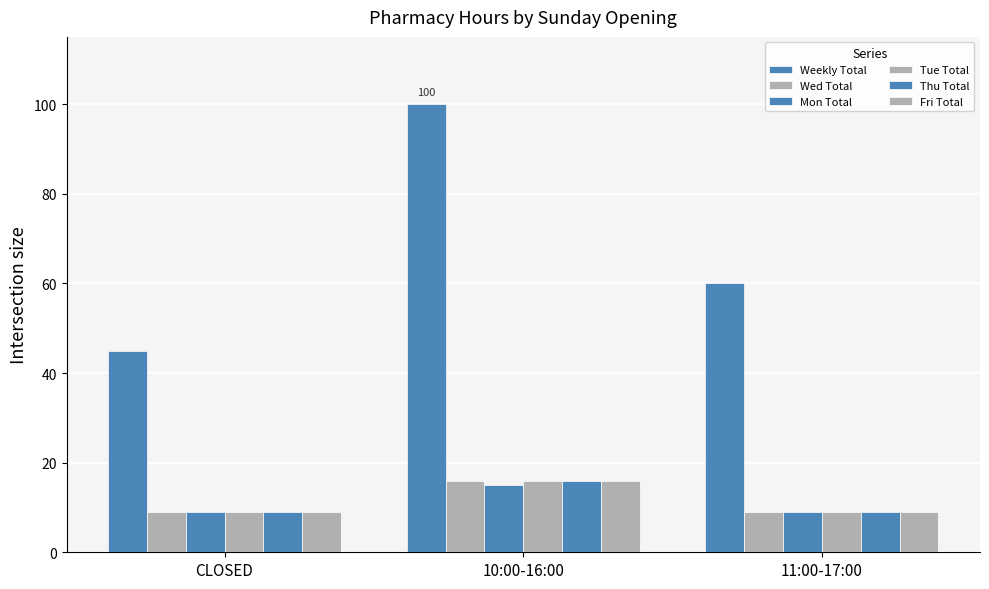

How many data points does each series have?

3